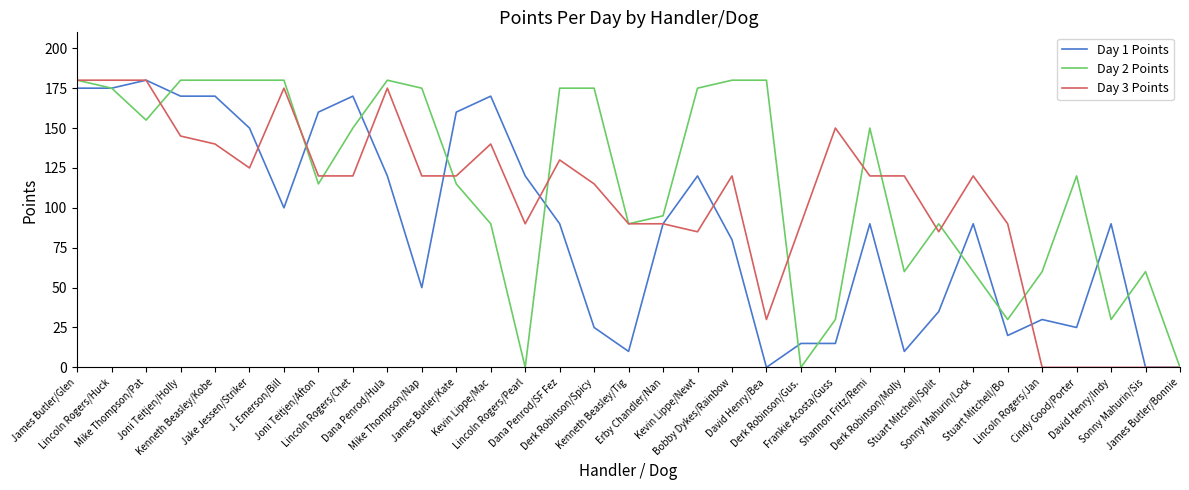

Which series has the largest total across all categories?

Day 2 Points